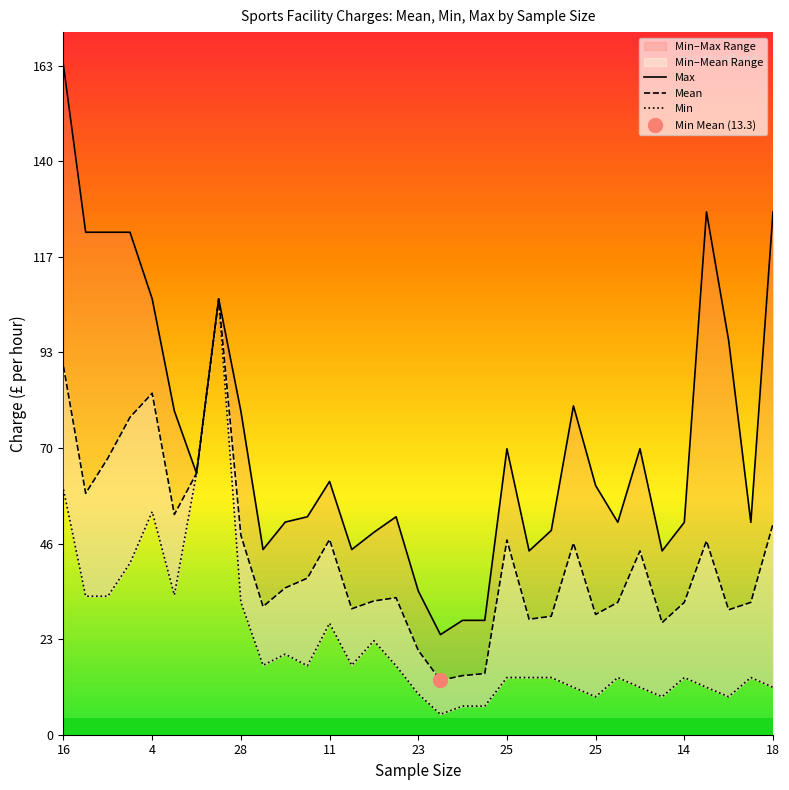

How many lines are shown in the chart?

3